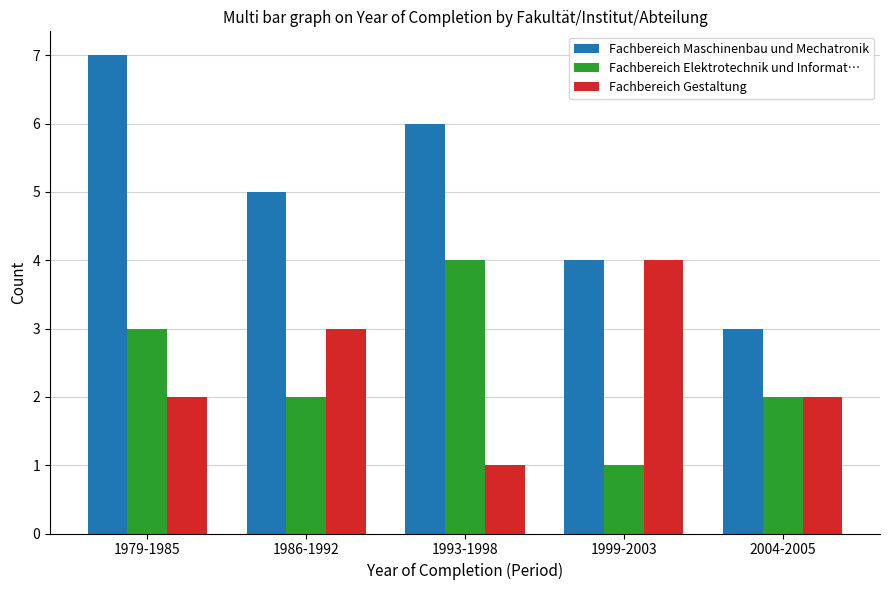

At 1979-1985, list the series in order from largest to smallest.

Fachbereich Maschinenbau und Mechatronik, Fachbereich Elektrotechnik und Informat…, Fachbereich Gestaltung